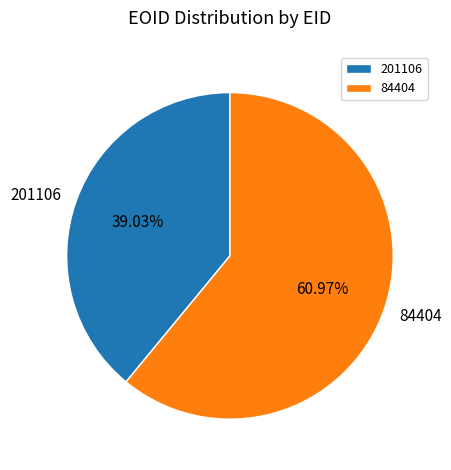

How many slices are in this pie chart?

2